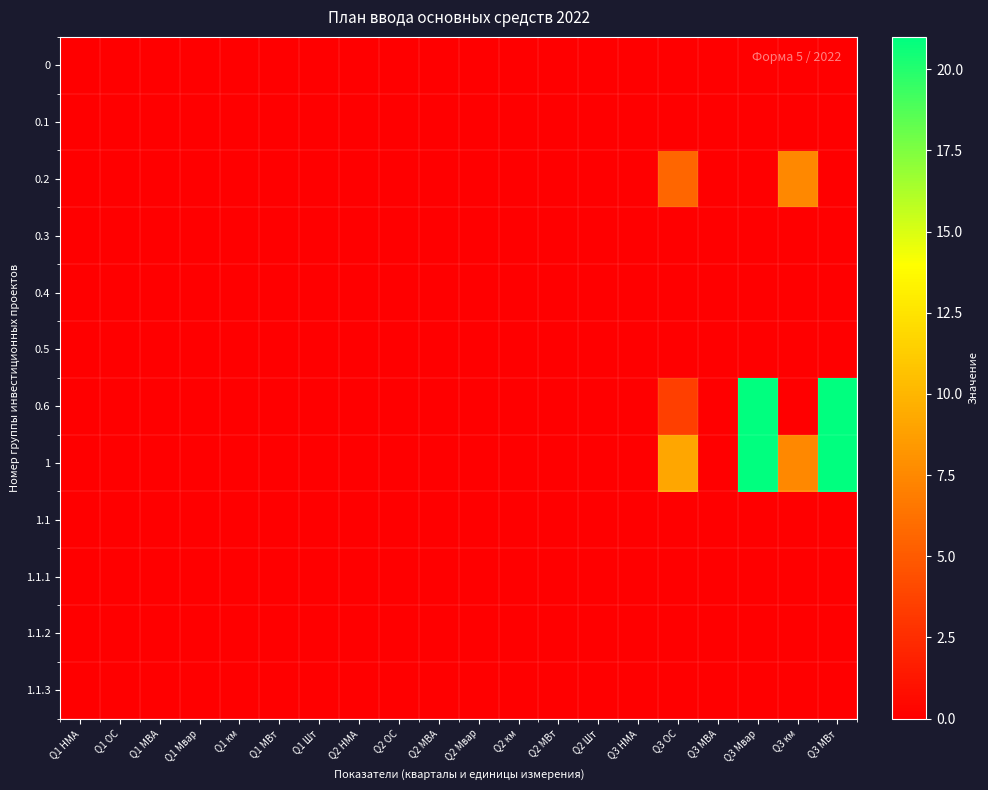

At how many categories does at least one series exceed 15?

2